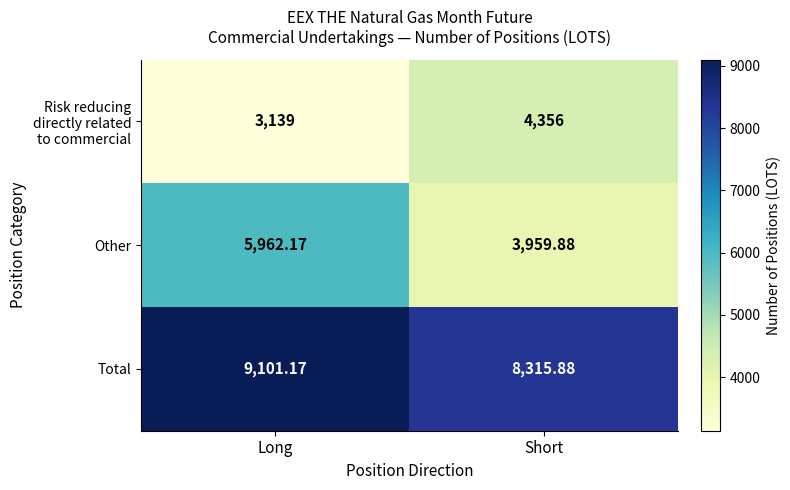

At which label is Other closest to 4961?

Short